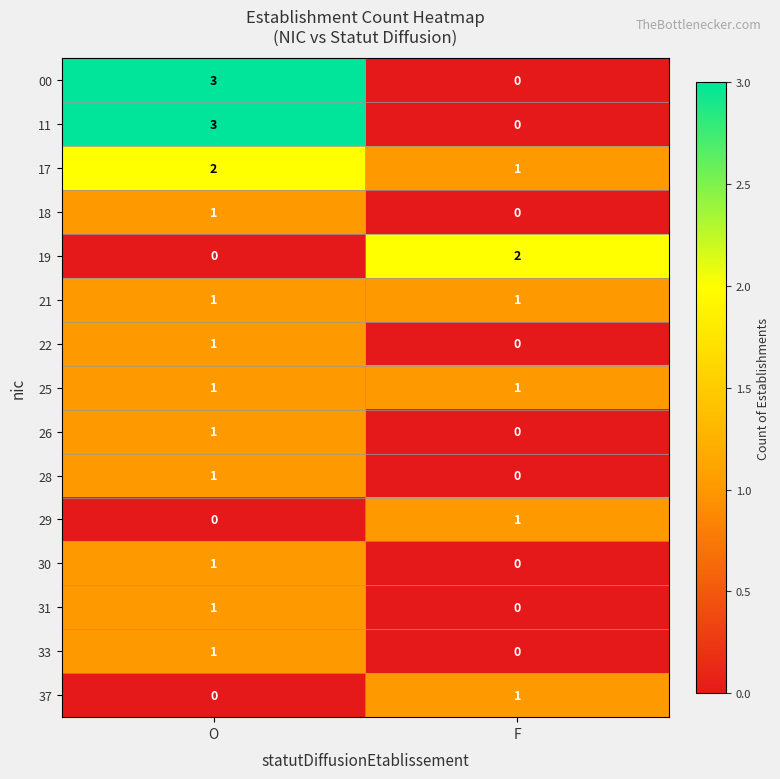

Reading right to left, list all the values displayed in this chart.

00: 0	3
11: 0	3
17: 1	2
18: 0	1
19: 2	0
21: 1	1
22: 0	1
25: 1	1
26: 0	1
28: 0	1
29: 1	0
30: 0	1
31: 0	1
33: 0	1
37: 1	0